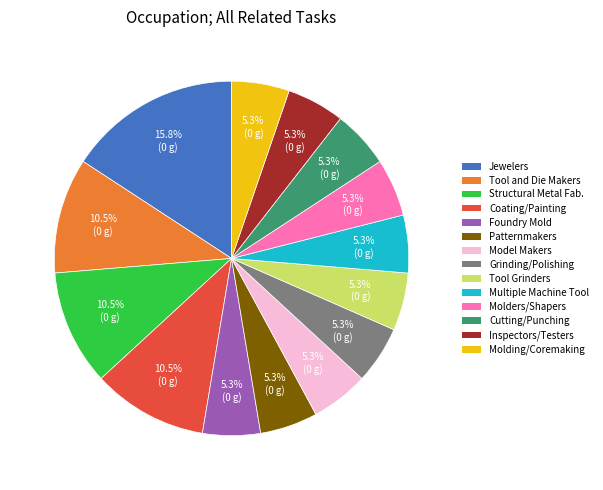

Is there a majority slice in this chart?

No